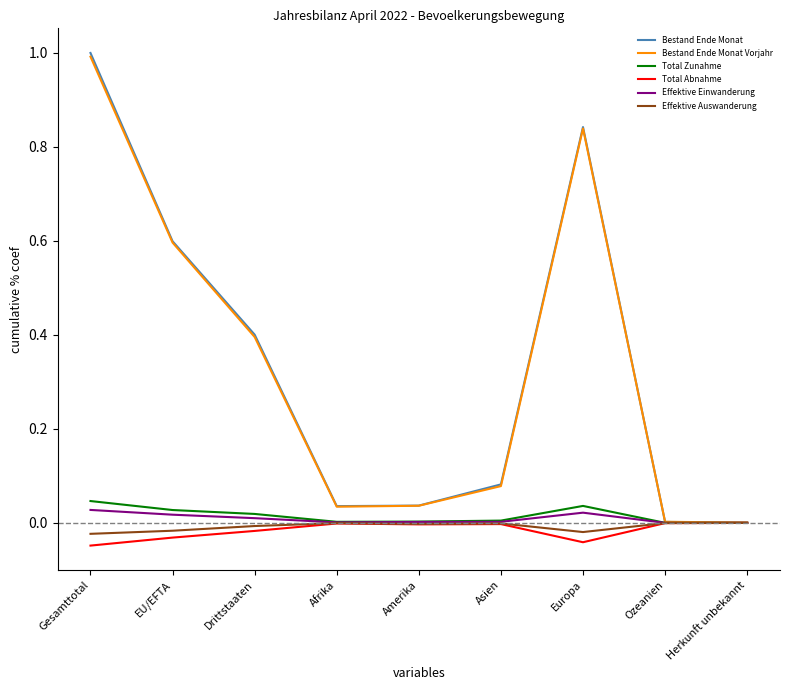

What position from the left is EU/EFTA?

2